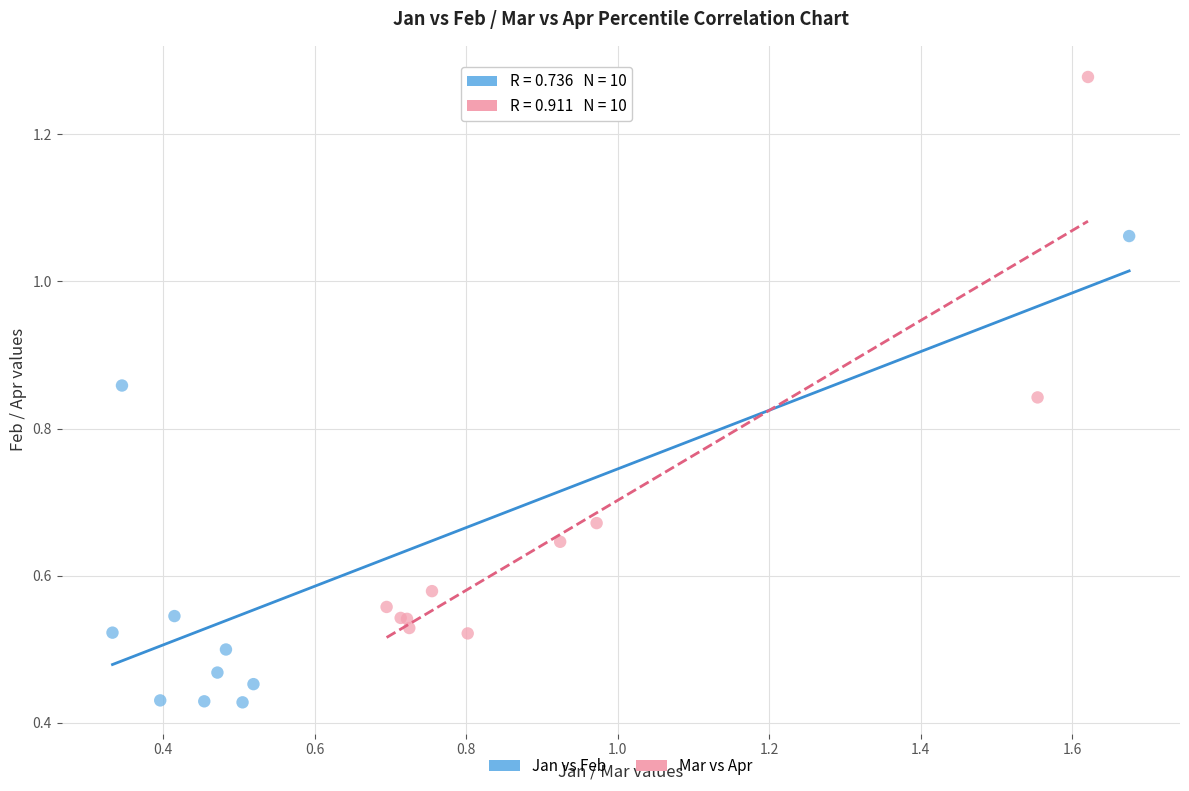

Which series contains the highest Y value?

Mar vs Apr